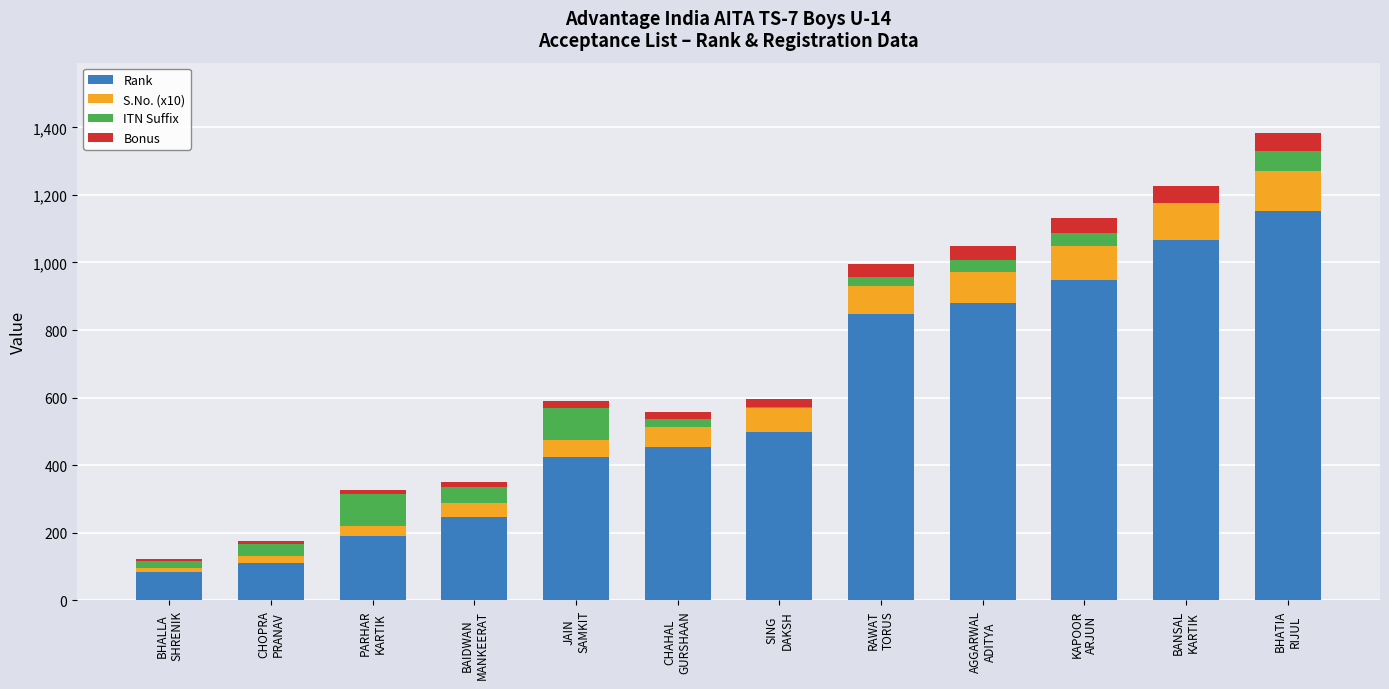

What is the maximum value for Rank?

1151